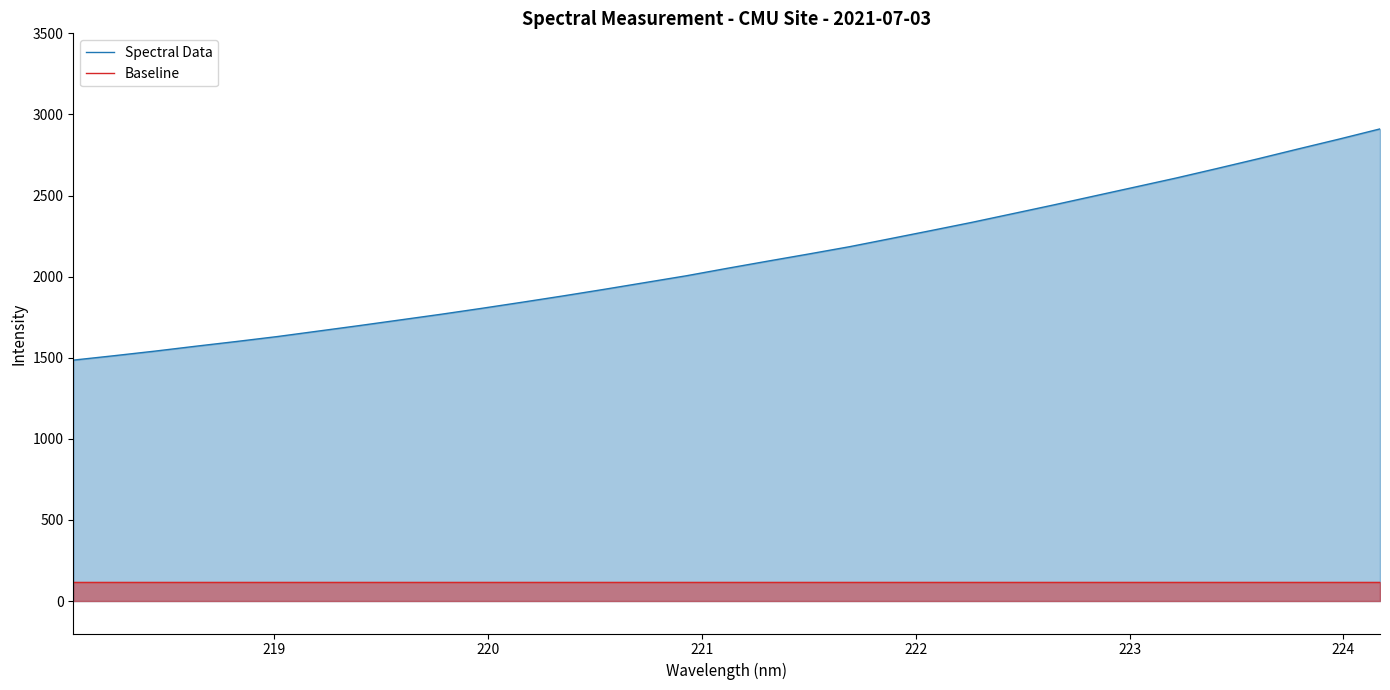

Which series has the widest spread of values?

Spectral Data